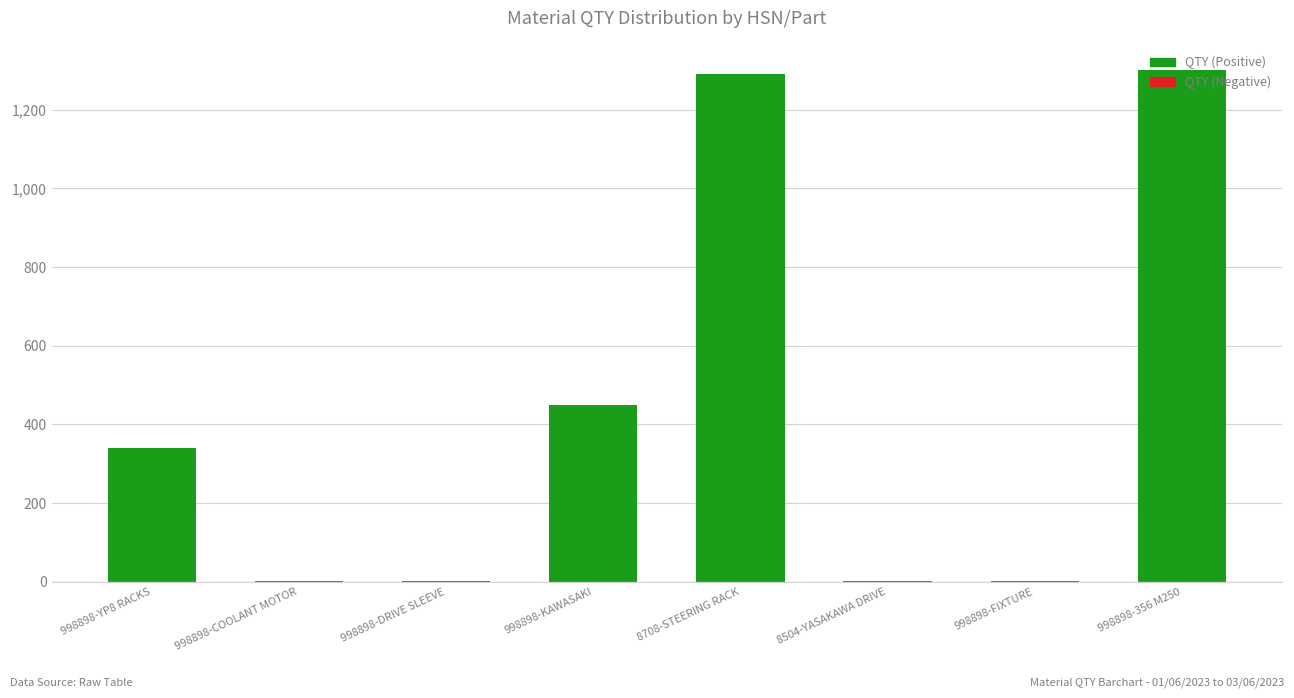

At which label is the value closest to 650?

998898-KAWASAKI